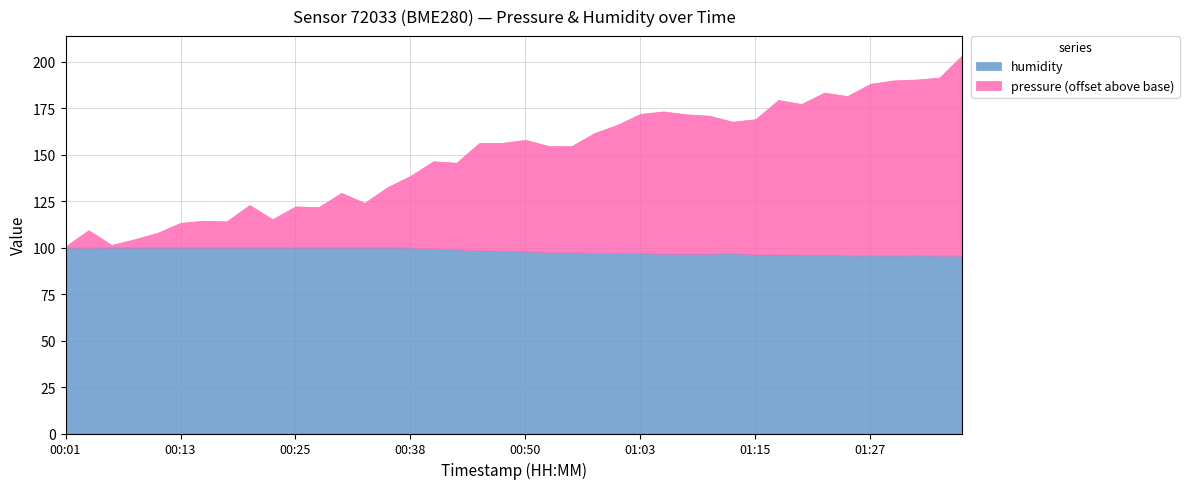

The humidity series shows 100.0 at 00:03. True or false?

True